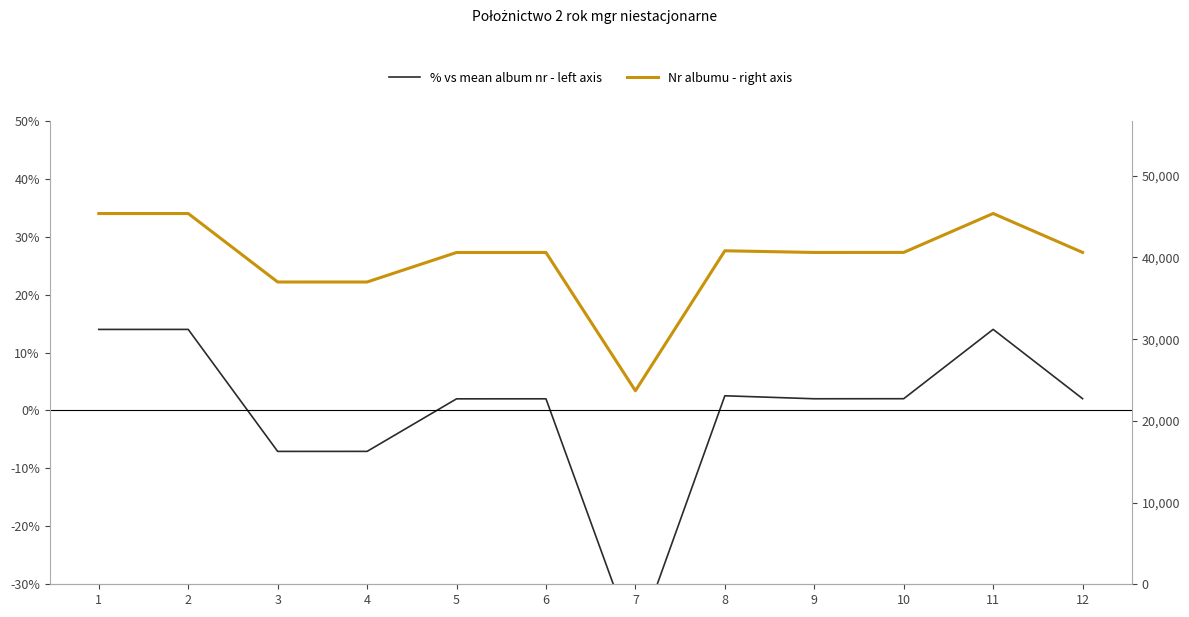

Reading left to right, extract all data points from this chart.

% vs mean album nr - left axis: 14.0	14.0	-7.1	-7.1	2.0	2.0	-40.5	2.5	2.0	2.0	14.0	2.0
Nr albumu - right axis: 45381.0	45382.0	36999.0	37000.0	40611.0	40613.0	23686.0	40821.0	40616.0	40620.0	45384.0	40621.0